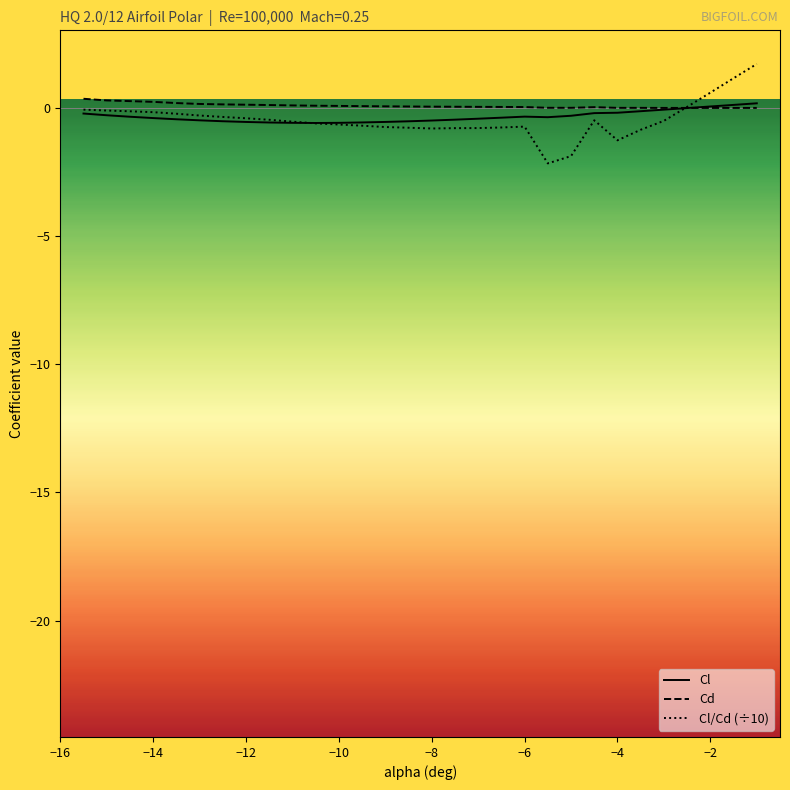

Which series has the widest spread of values?

Cl/Cd (÷10)